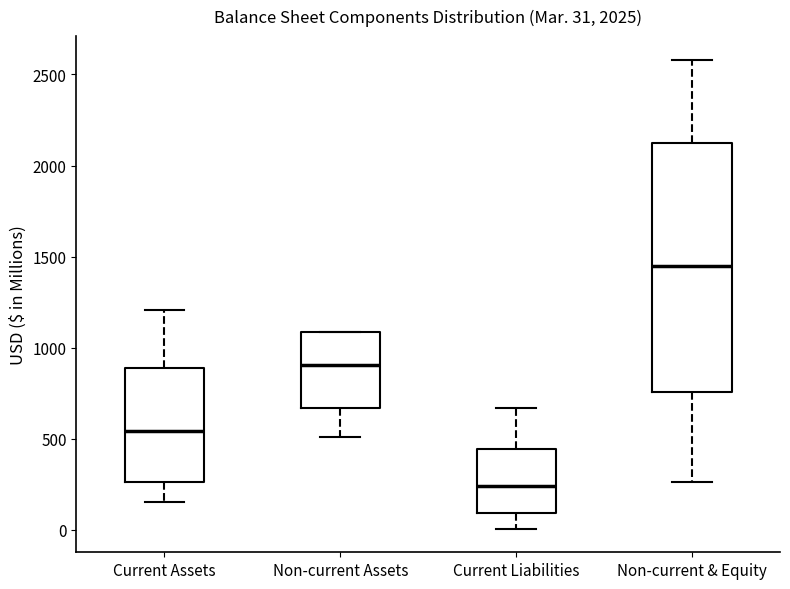

Which box is the tallest, from its lower edge to its upper edge?

Non-current & Equity